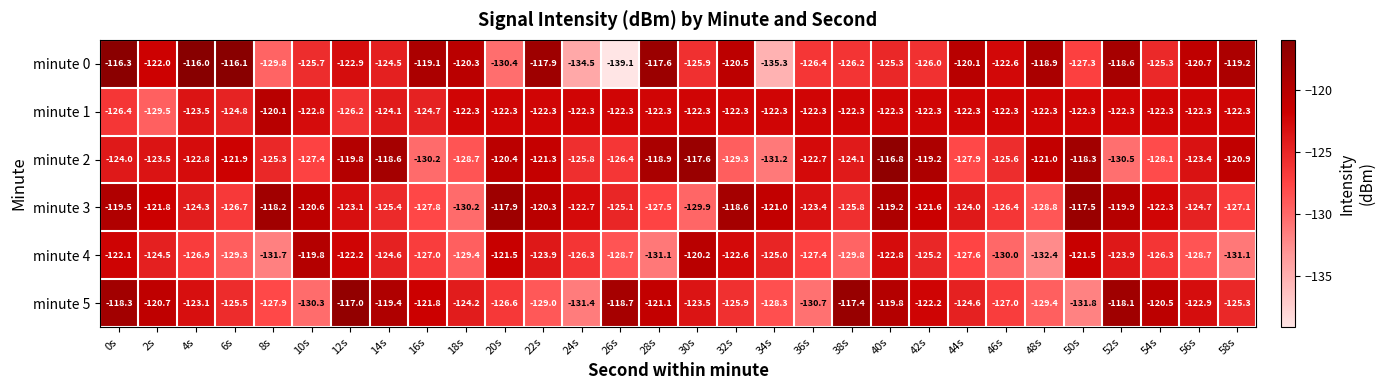

What is the approximate value of minute 5 at 2s?

-120.7